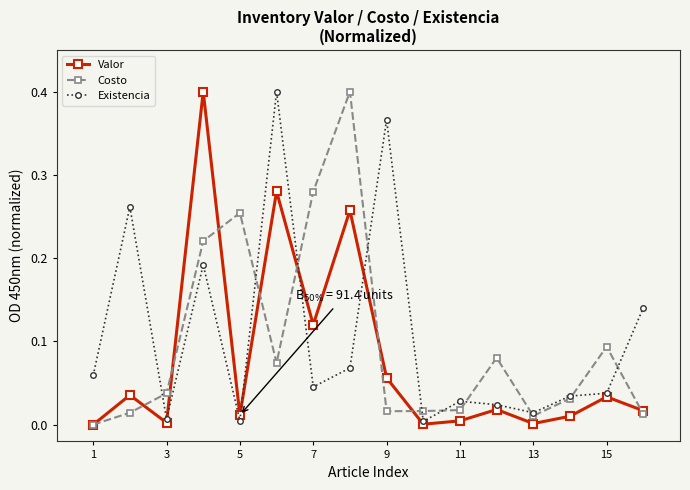

True or false: Costo has more than 2 interior local peaks.

True